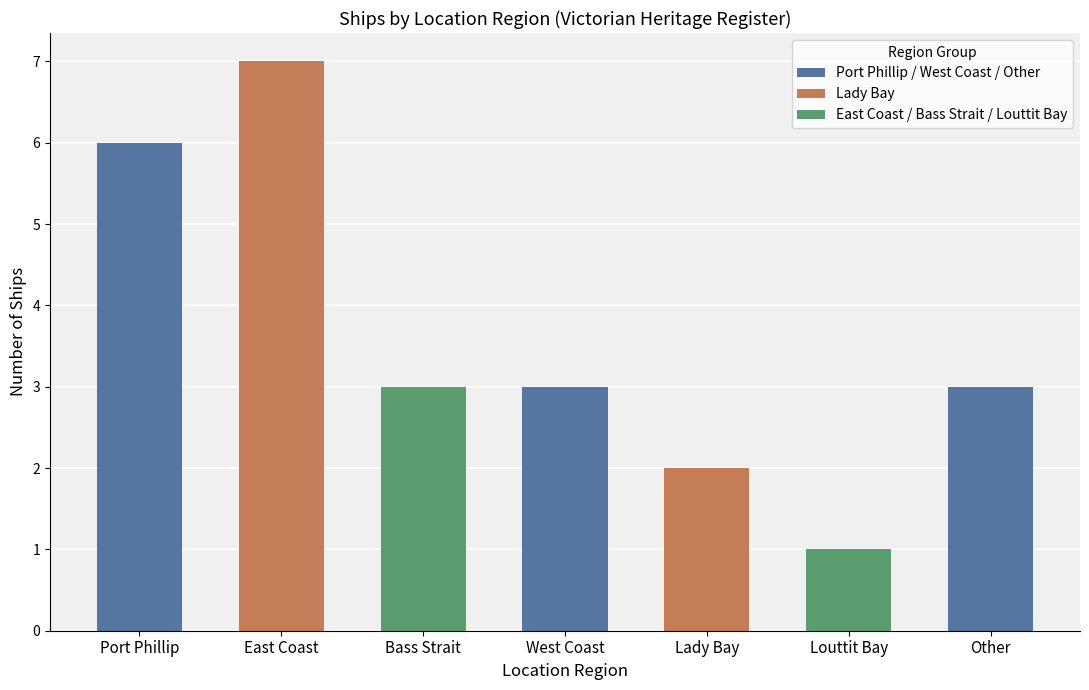

The value at Port Phillip is 6. True or false?

True